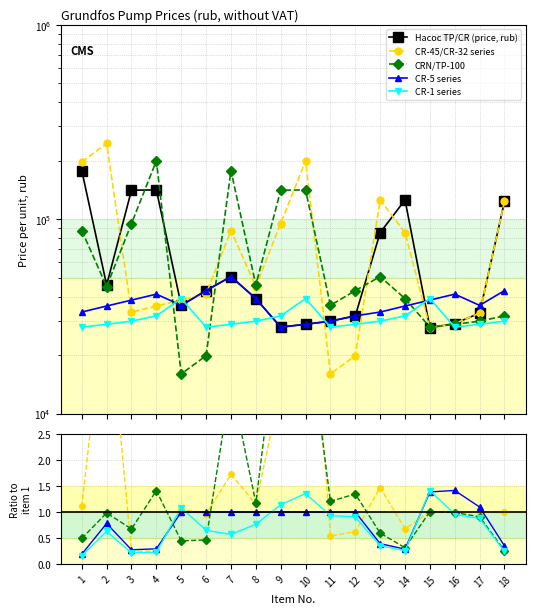

Reading left to right, what are all the values shown in this chart?

Насос TP/CR (price, rub): 178025.4	45879.3	141053.9	141486.3	36040.5	42938.8	50679.1	39047.0	27847.5	28798.9	29879.9	31825.8	85315.5	125616.6	27631.3	29058.3	32863.4	123627.5
CR-45/CR-32 series: 1.1	5.3	0.2	0.3	1.1	1.0	1.7	1.2	3.4	6.9	0.5	0.6	1.5	0.7	1.0	1.0	1.0	1.0
CRN/TP-100: 0.5	1.0	0.7	1.4	0.4	0.5	3.5	1.2	5.1	4.9	1.2	1.3	0.6	0.3	1.0	1.0	0.9	0.3
CR-5 series: 0.2	0.8	0.3	0.3	1.0	1.0	1.0	1.0	1.0	1.0	1.0	1.0	0.4	0.3	1.4	1.4	1.1	0.3
CR-1 series: 0.2	0.6	0.2	0.2	1.1	0.6	0.6	0.8	1.1	1.4	0.9	0.9	0.4	0.3	1.4	1.0	0.9	0.2